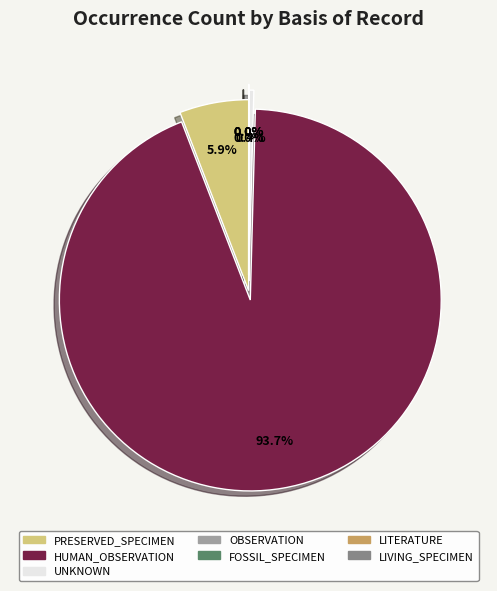

To the nearest percent, what is the difference between the largest and smallest slice percentages?

94%